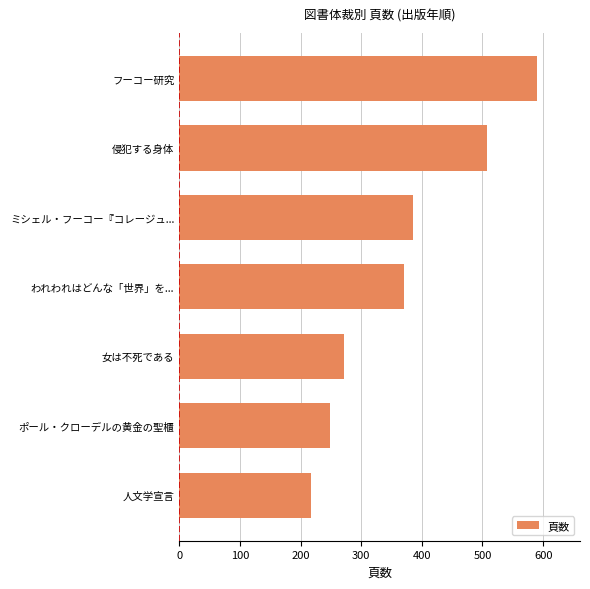

Reading top to bottom, extract all data points from this chart.

フーコー研究=590	侵犯する身体=508	ミシェル・フーコー『コレージュ...=386	われわれはどんな「世界」を...=370	女は不死である=272	ポール・クローデルの黄金の聖櫃=248	人文学宣言=217